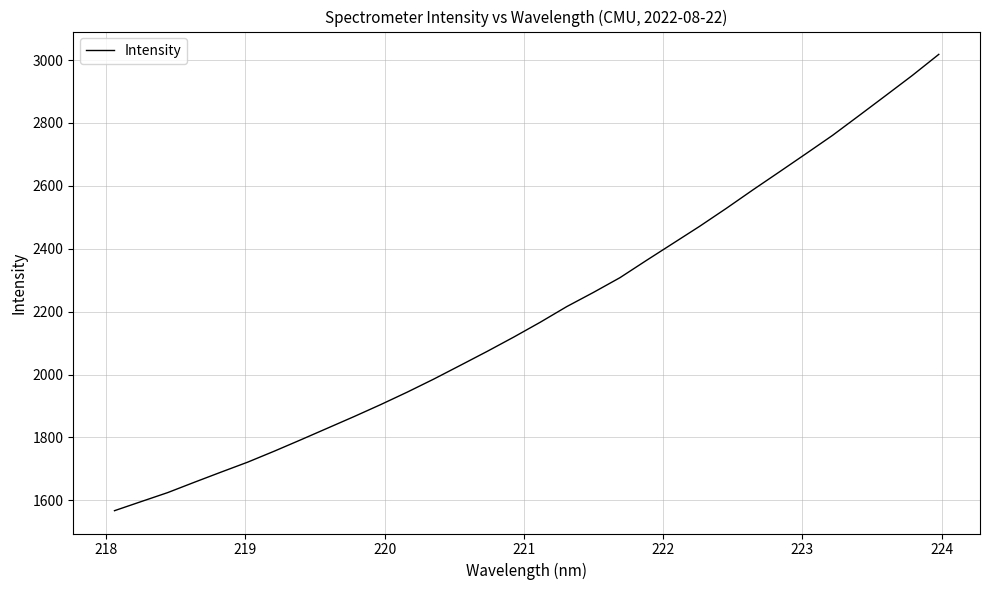

What is the difference between the maximum and minimum values?

1451.1